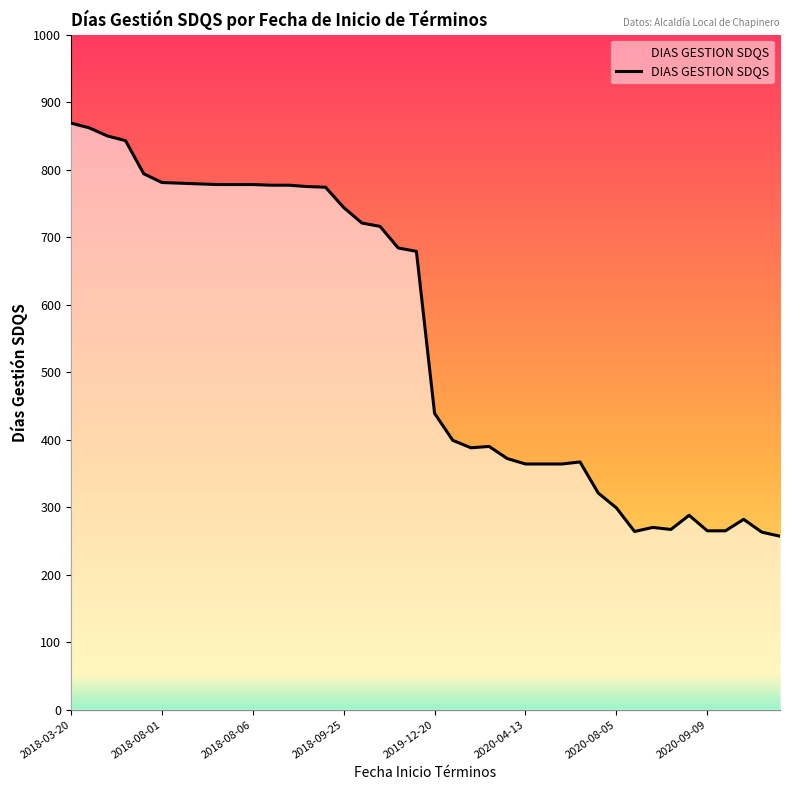

What is the difference between the maximum and minimum values?

612